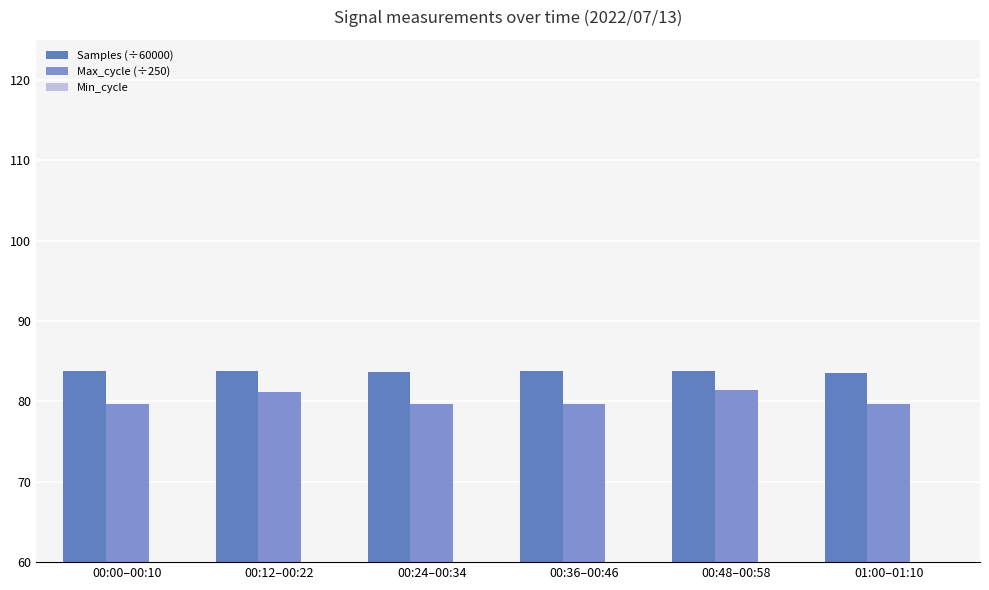

The value of Samples (÷60000) at 00:12–00:22 is 49.4. True or false?

False